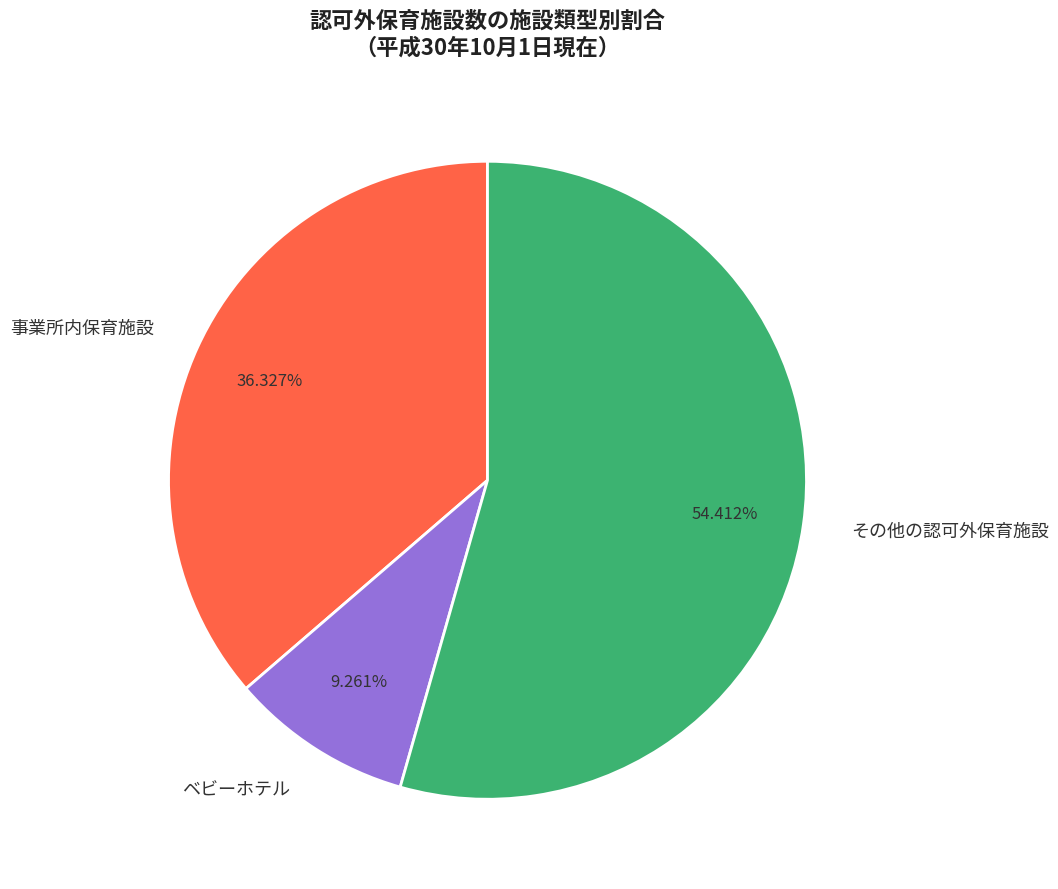

To the nearest percent, what percentage of the pie is その他の認可外保育施設?

54%